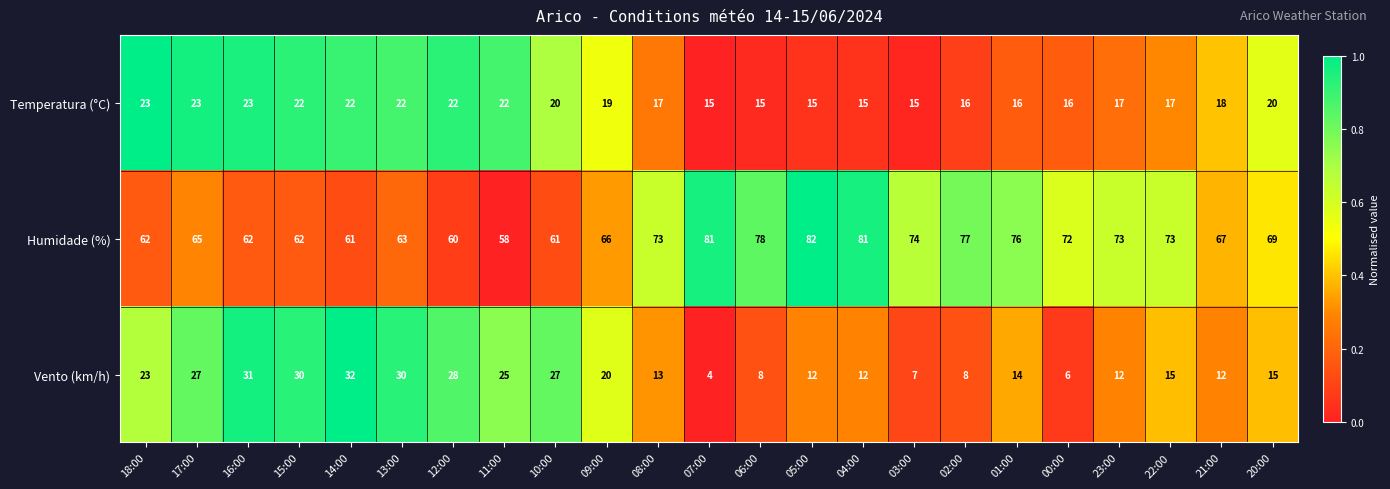

What is the total value across all series at 07:00?

100